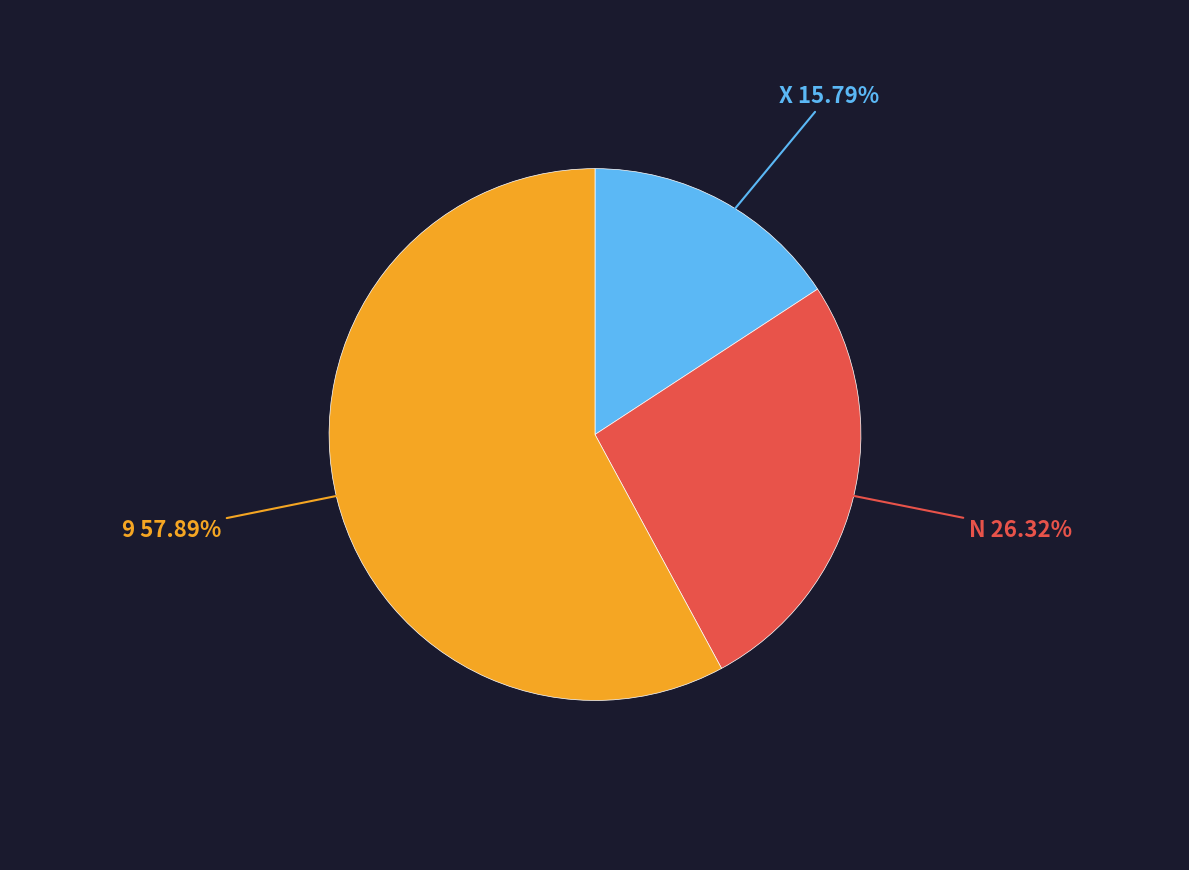

Is there a majority slice in this chart?

Yes